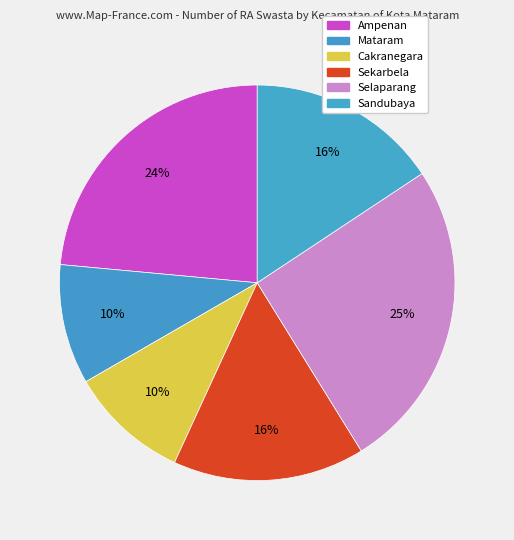

Is there any slice that represents more than half of the pie?

No